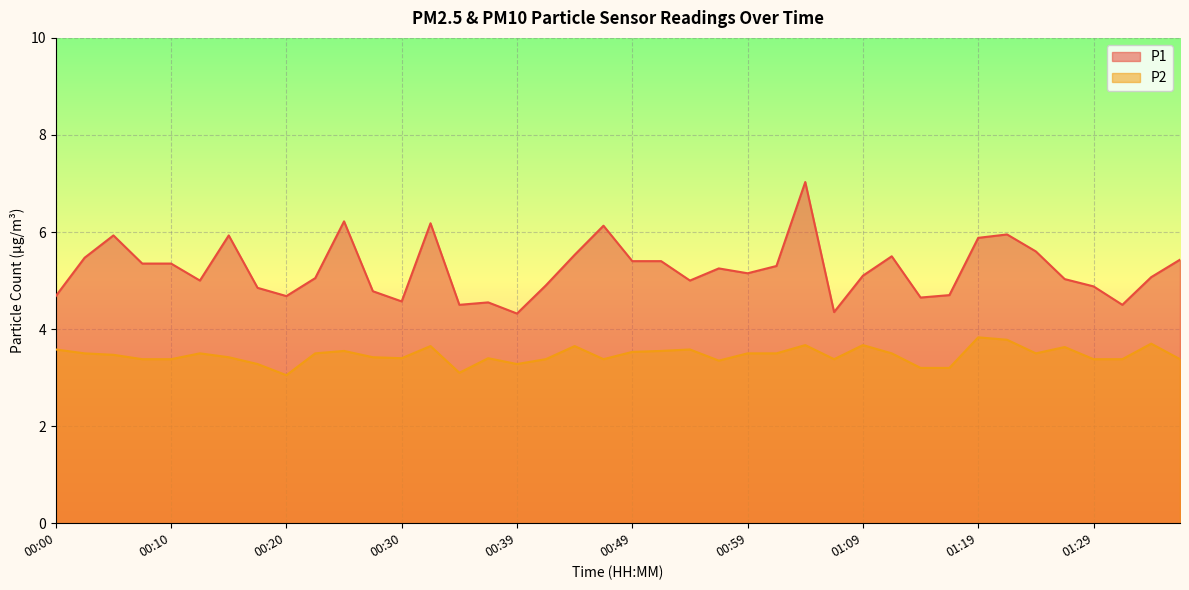

What position from the right is 00:35?

26